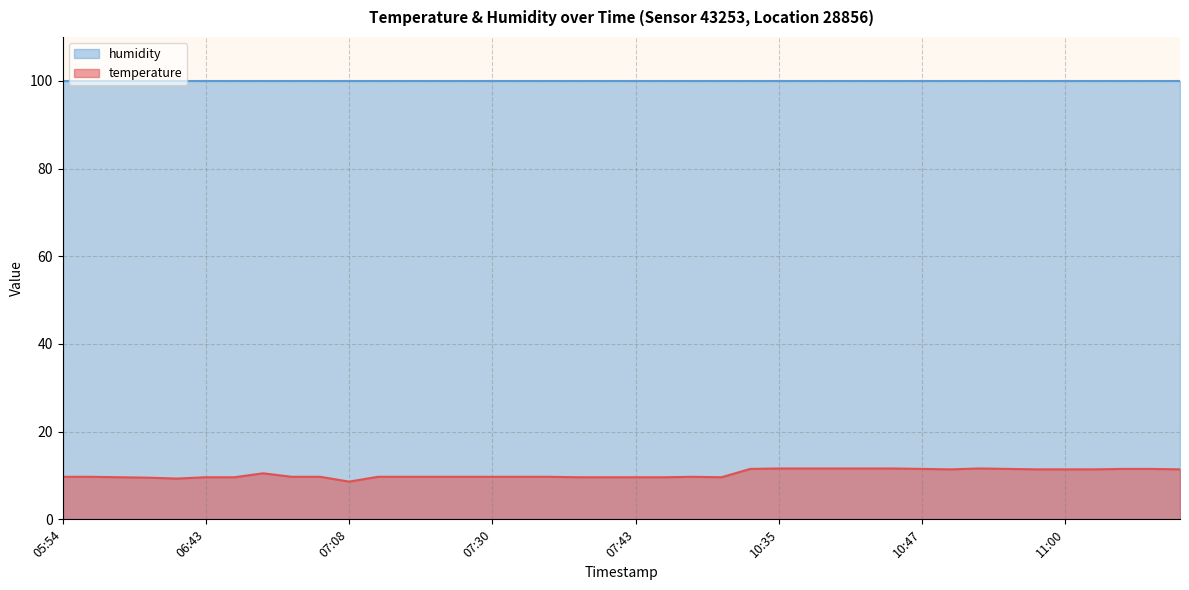

Where is the first local maximum?

06:55